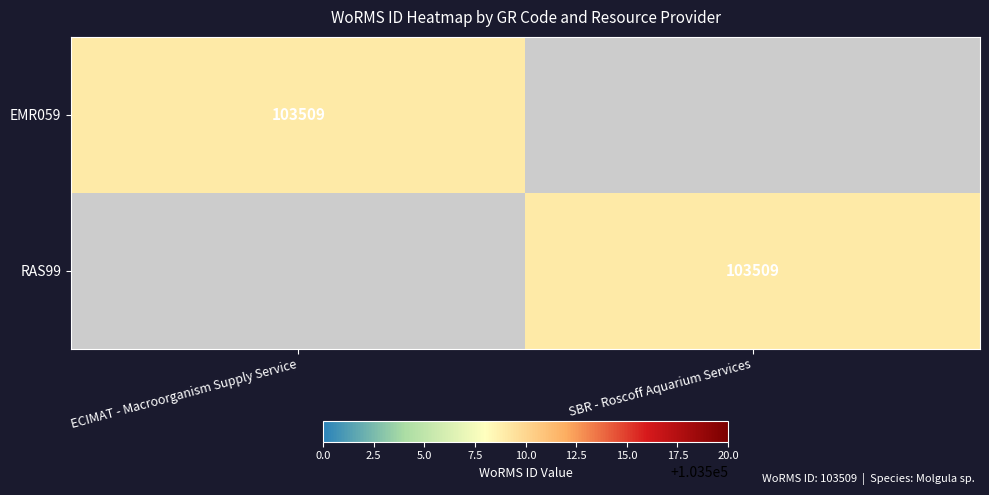

True or false: RAS99 has a value of 103509 at SBR - Roscoff Aquarium Services.

True